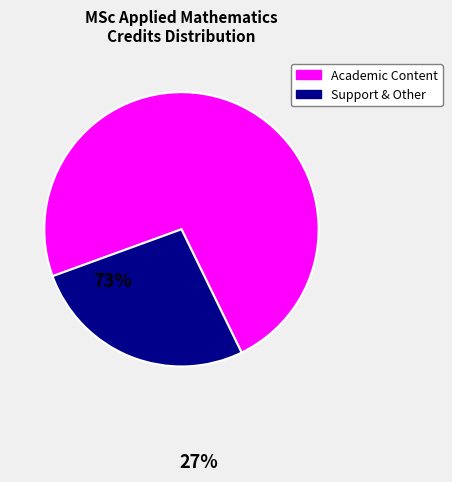

Count the number of slices in the pie.

2